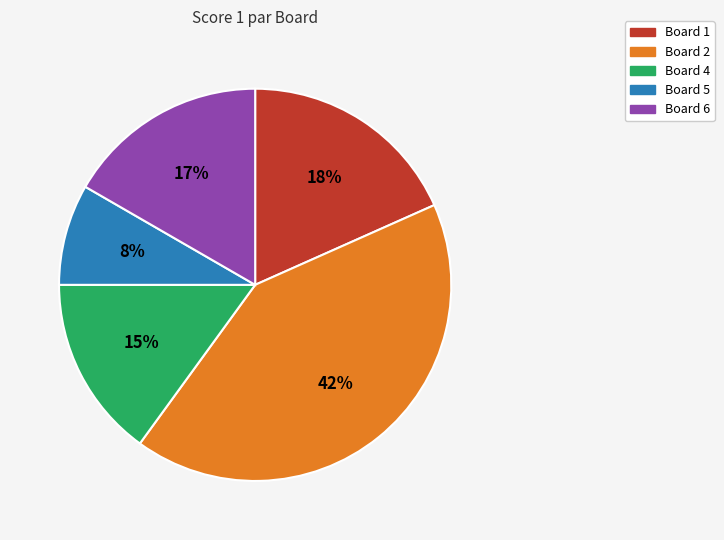

To the nearest percent, what is the average slice percentage?

20%